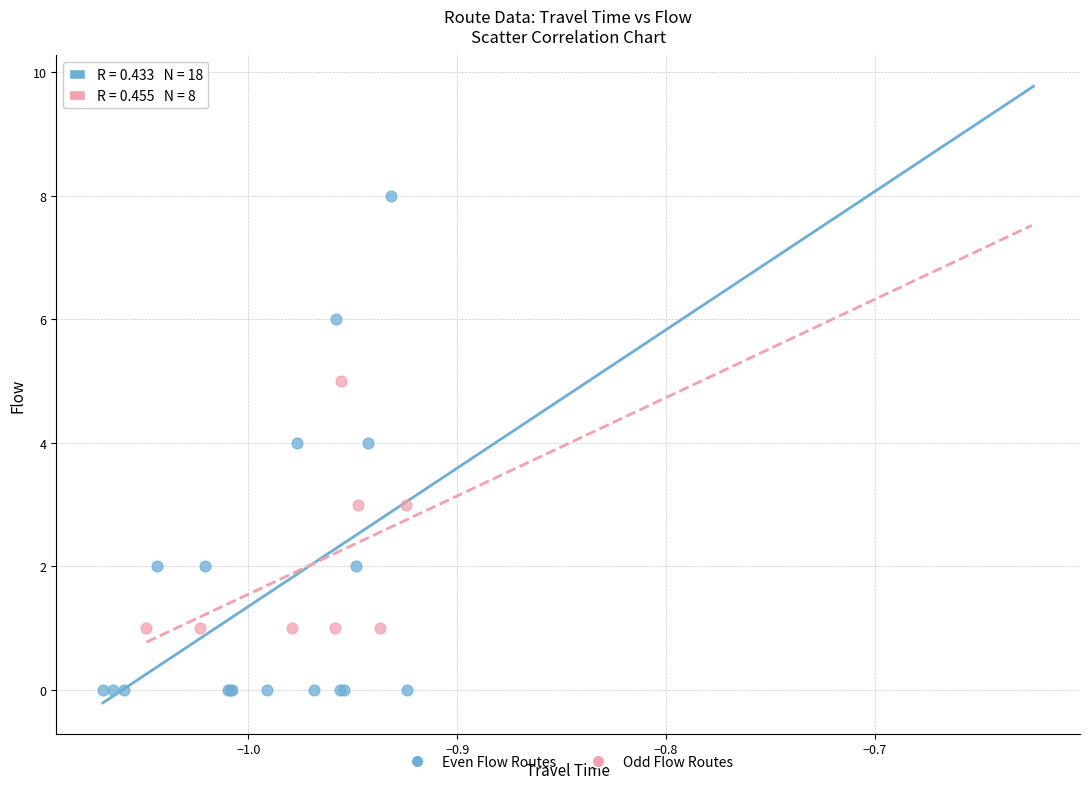

Which series reaches the minimum Y coordinate?

Even Flow Routes